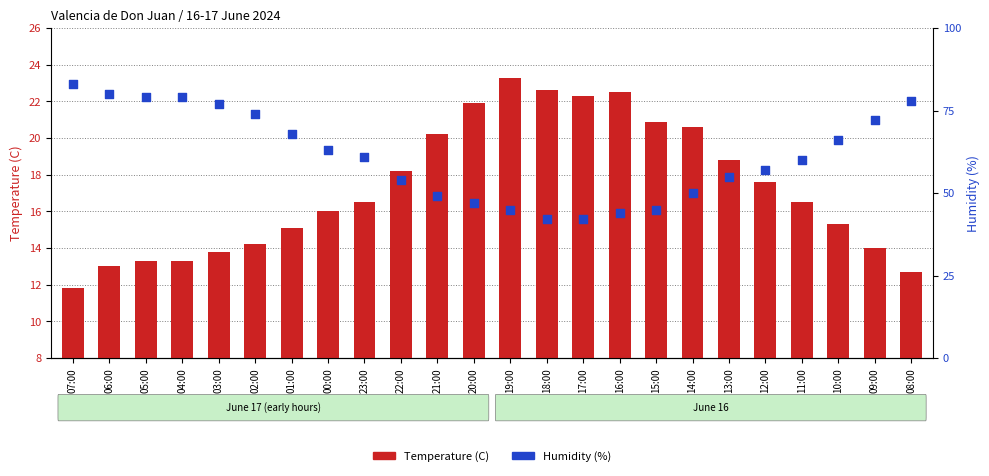

At which category is the sum across all series the highest?

07:00